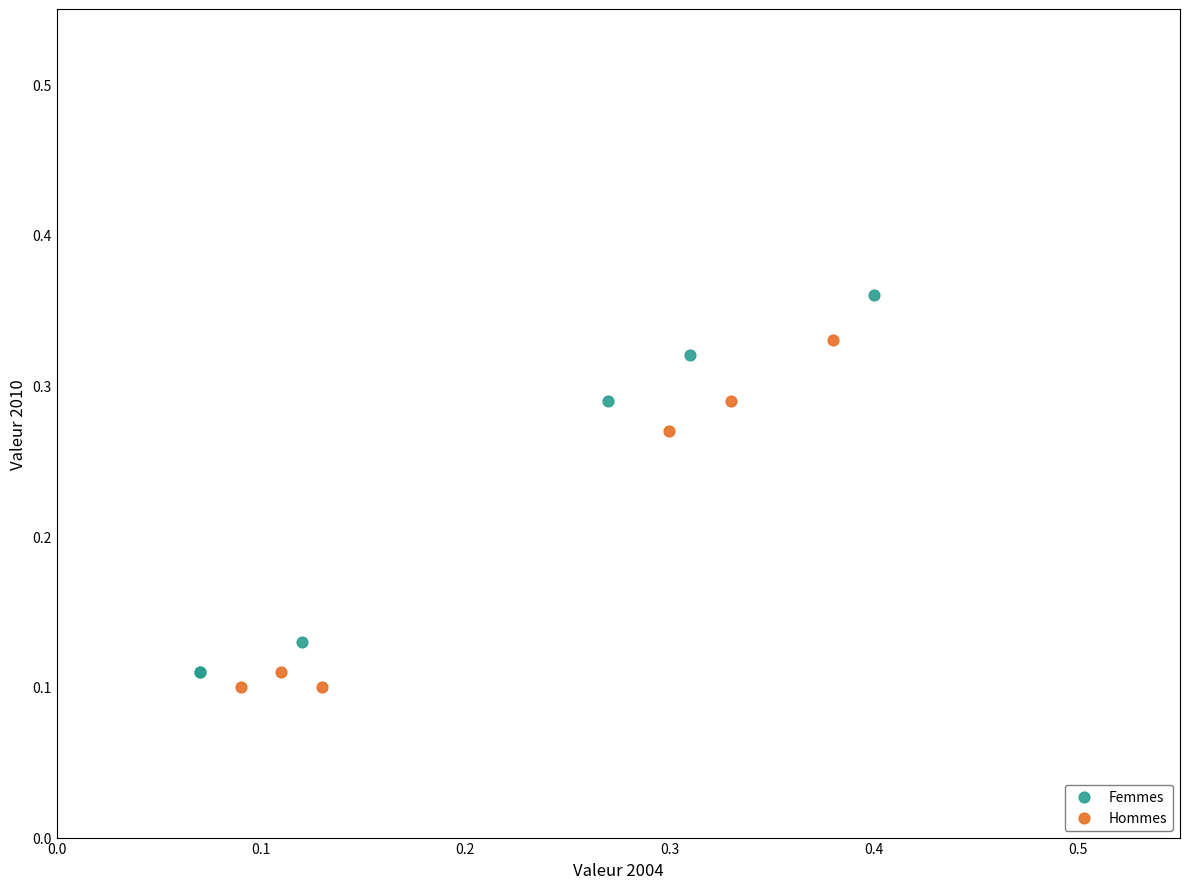

Which series contains the highest Y value?

Femmes